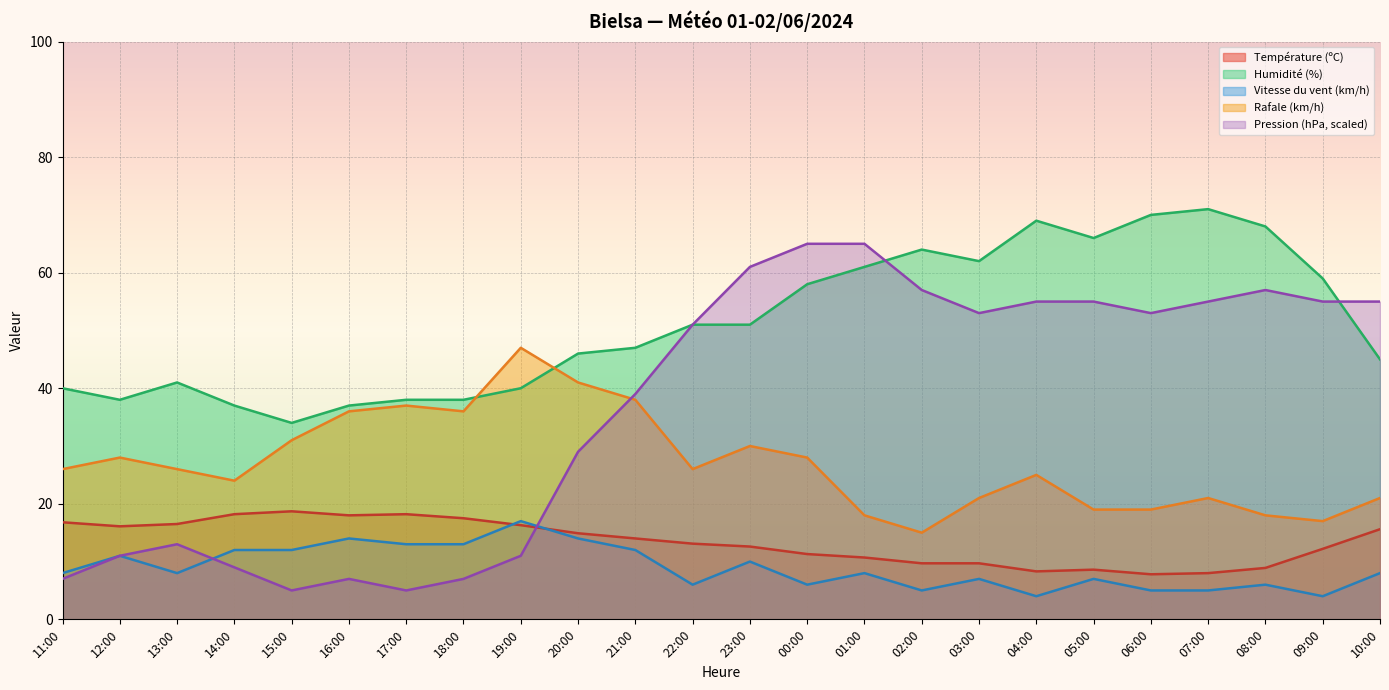

Which series has the largest range (max minus min)?

Pression (hPa, scaled)